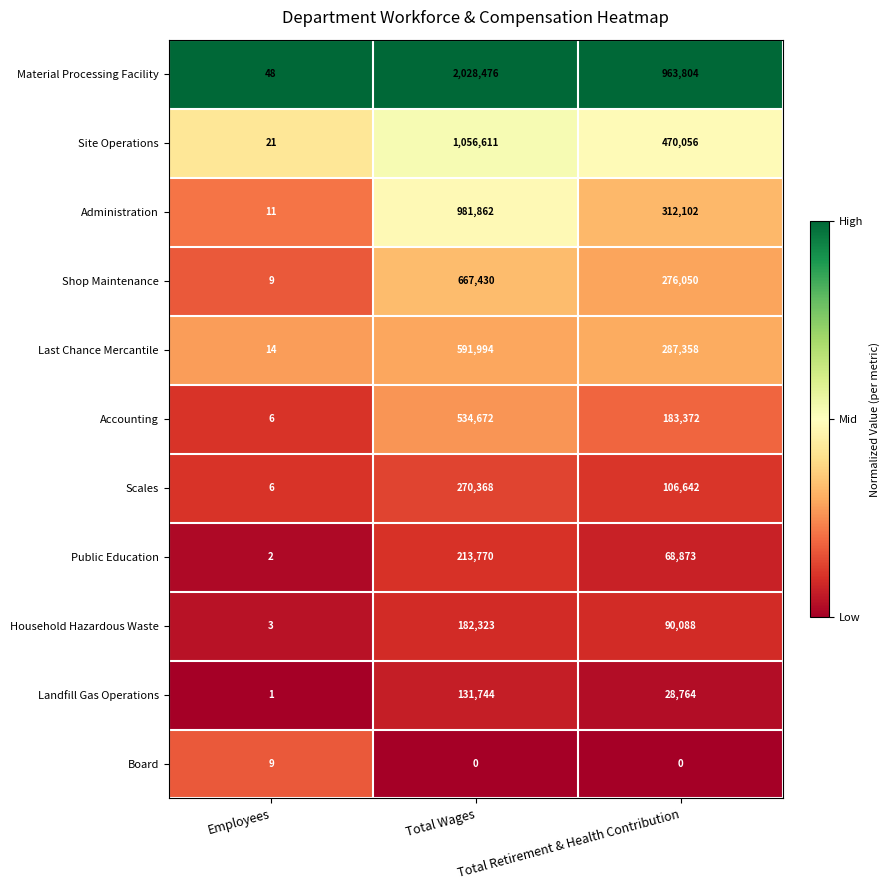

What is the sum of all Board values?

9